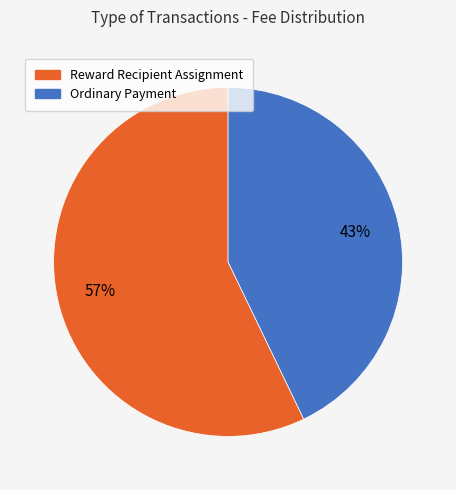

Is there any slice that represents more than half of the pie?

Yes